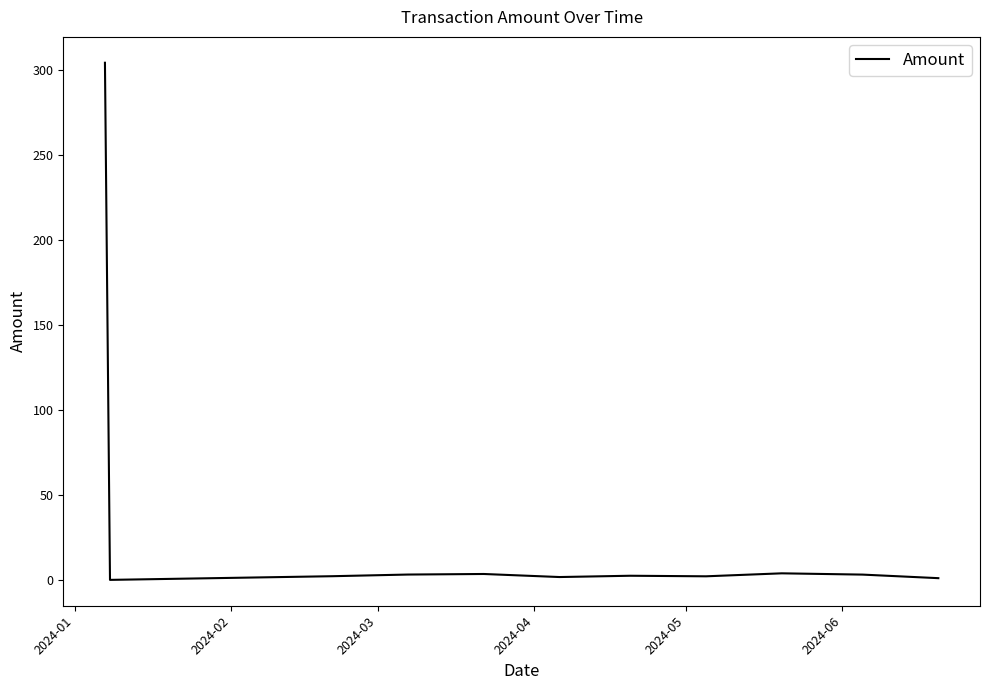

What is the greatest value displayed?

304.1